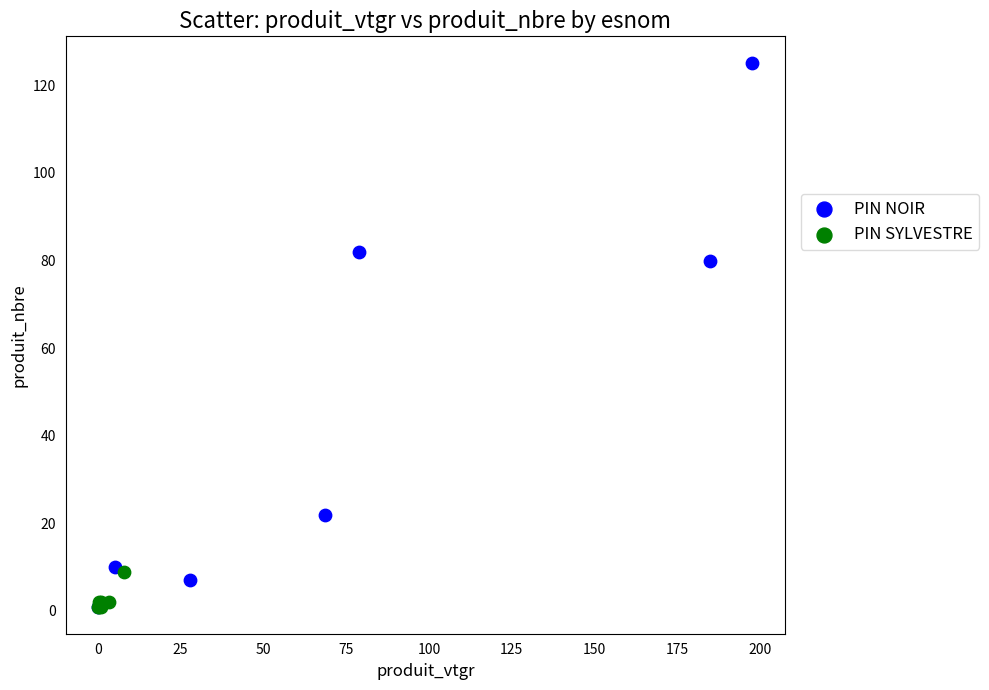

Which series has the largest Y range (max minus min)?

PIN NOIR